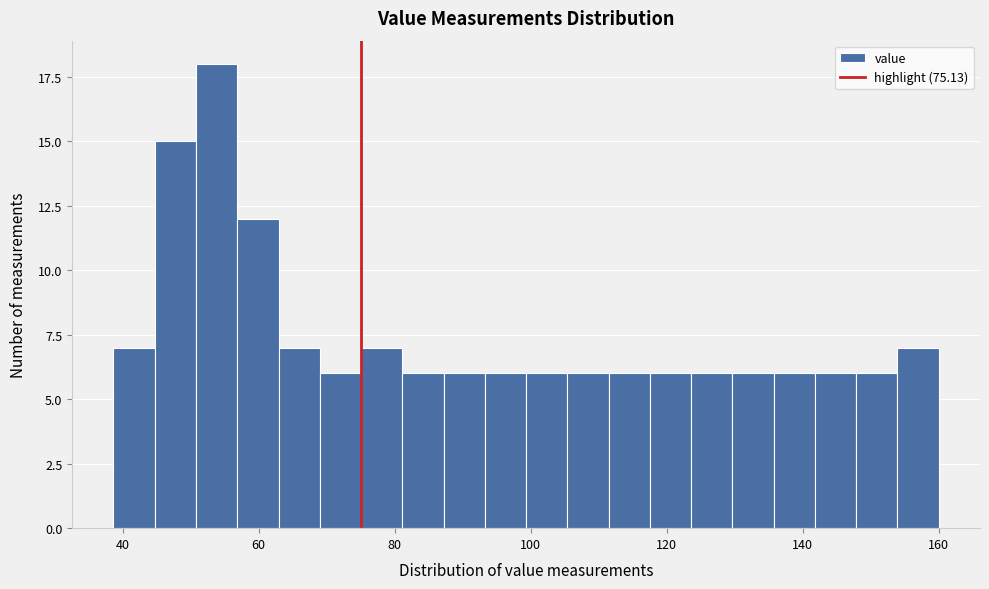

Read against the x-axis, roughly where is the centre of the tallest bar?

54